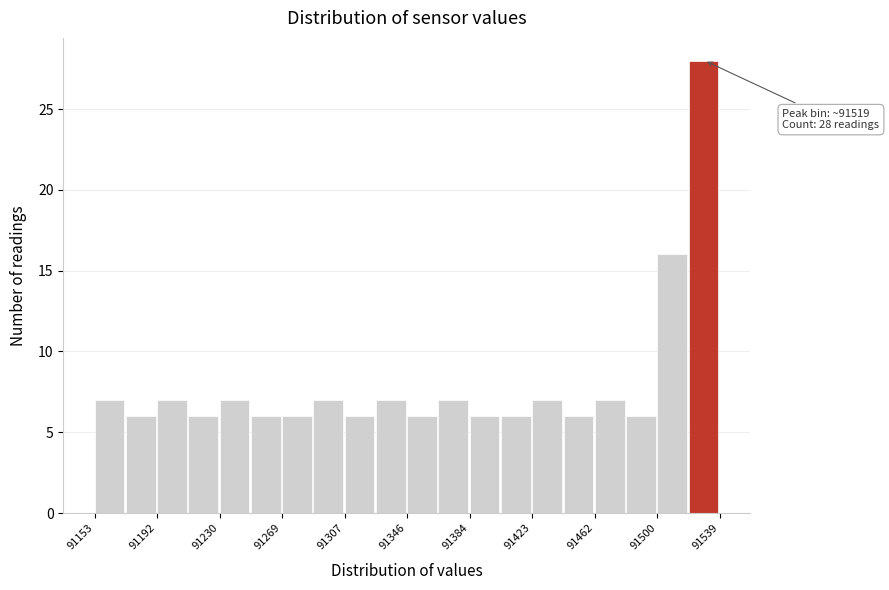

Read against the x-axis, roughly where is the centre of the tallest bar?

91530